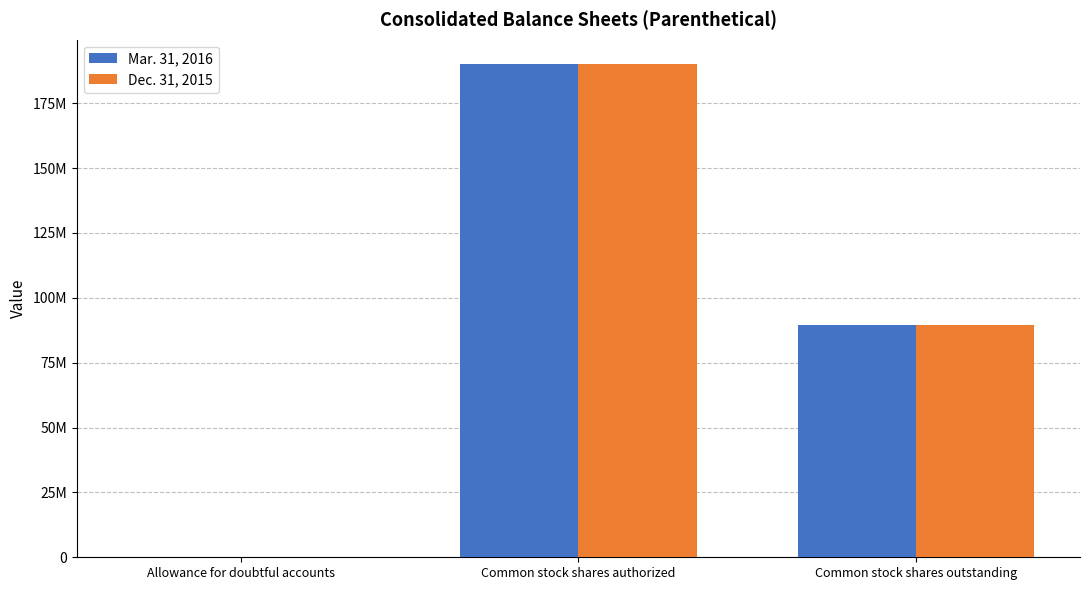

The Dec. 31, 2015 series shows 190000000 at Common stock shares authorized. True or false?

True